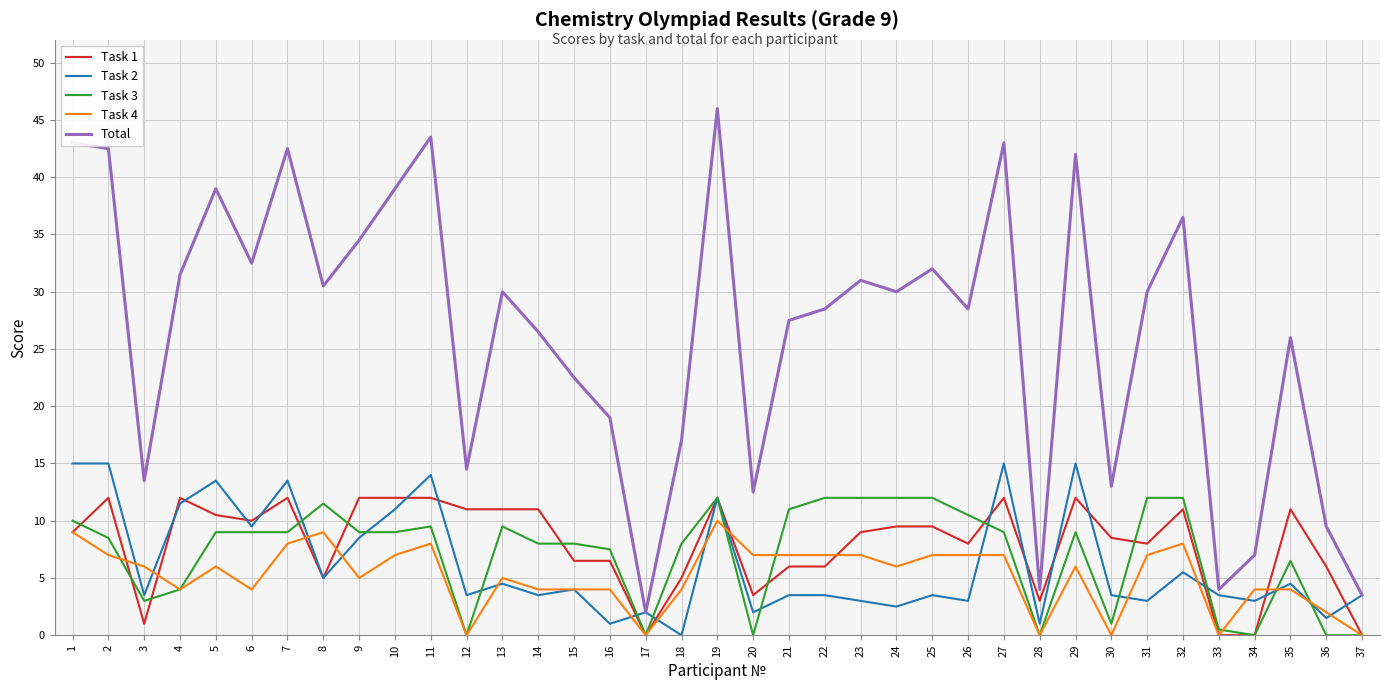

Reading left to right, transcribe all the data shown in this chart.

Task 1: 1=9.0	2=12.0	3=1.0	4=12.0	5=10.5	6=10.0	7=12.0	8=5.0	9=12.0	10=12.0	11=12.0	12=11.0	13=11.0	14=11.0	15=6.5	16=6.5	17=0.0	18=5.0	19=12.0	20=3.5	21=6.0	22=6.0	23=9.0	24=9.5	25=9.5	26=8.0	27=12.0	28=3.0	29=12.0	30=8.5	31=8.0	32=11.0	33=0.0	34=0.0	35=11.0	36=6.0	37=0.0
Task 2: 1=15.0	2=15.0	3=3.5	4=11.5	5=13.5	6=9.5	7=13.5	8=5.0	9=8.5	10=11.0	11=14.0	12=3.5	13=4.5	14=3.5	15=4.0	16=1.0	17=2.0	18=0.0	19=12.0	20=2.0	21=3.5	22=3.5	23=3.0	24=2.5	25=3.5	26=3.0	27=15.0	28=1.0	29=15.0	30=3.5	31=3.0	32=5.5	33=3.5	34=3.0	35=4.5	36=1.5	37=3.5
Task 3: 1=10.0	2=8.5	3=3.0	4=4.0	5=9.0	6=9.0	7=9.0	8=11.5	9=9.0	10=9.0	11=9.5	12=0.0	13=9.5	14=8.0	15=8.0	16=7.5	17=0.0	18=8.0	19=12.0	20=0.0	21=11.0	22=12.0	23=12.0	24=12.0	25=12.0	26=10.5	27=9.0	28=0.0	29=9.0	30=1.0	31=12.0	32=12.0	33=0.5	34=0.0	35=6.5	36=0.0	37=0.0
Task 4: 1=9.0	2=7.0	3=6.0	4=4.0	5=6.0	6=4.0	7=8.0	8=9.0	9=5.0	10=7.0	11=8.0	12=0.0	13=5.0	14=4.0	15=4.0	16=4.0	17=0.0	18=4.0	19=10.0	20=7.0	21=7.0	22=7.0	23=7.0	24=6.0	25=7.0	26=7.0	27=7.0	28=0.0	29=6.0	30=0.0	31=7.0	32=8.0	33=0.0	34=4.0	35=4.0	36=2.0	37=0.0
Total: 1=43.0	2=42.5	3=13.5	4=31.5	5=39.0	6=32.5	7=42.5	8=30.5	9=34.5	10=39.0	11=43.5	12=14.5	13=30.0	14=26.5	15=22.5	16=19.0	17=2.0	18=17.0	19=46.0	20=12.5	21=27.5	22=28.5	23=31.0	24=30.0	25=32.0	26=28.5	27=43.0	28=4.0	29=42.0	30=13.0	31=30.0	32=36.5	33=4.0	34=7.0	35=26.0	36=9.5	37=3.5